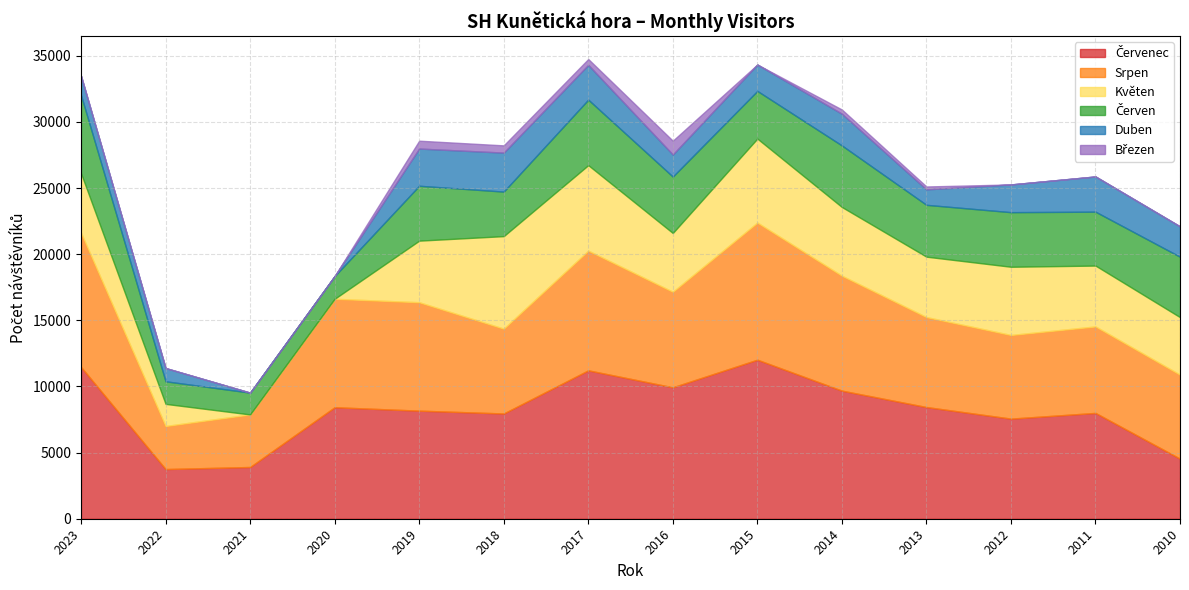

What is the difference between the Květen values at 2018 and 2015?

645